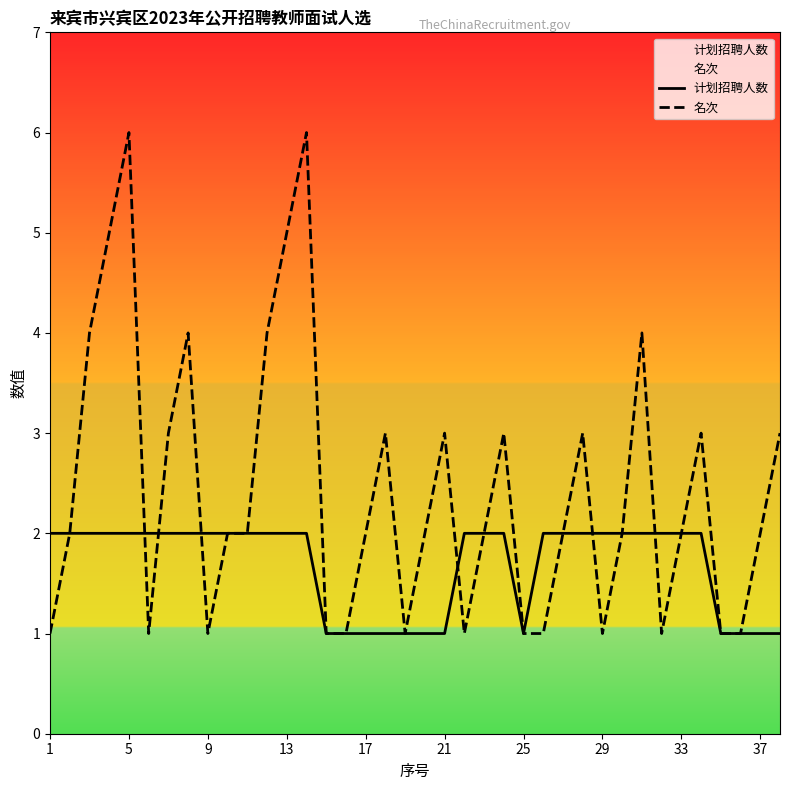

What is the greatest value displayed?

6